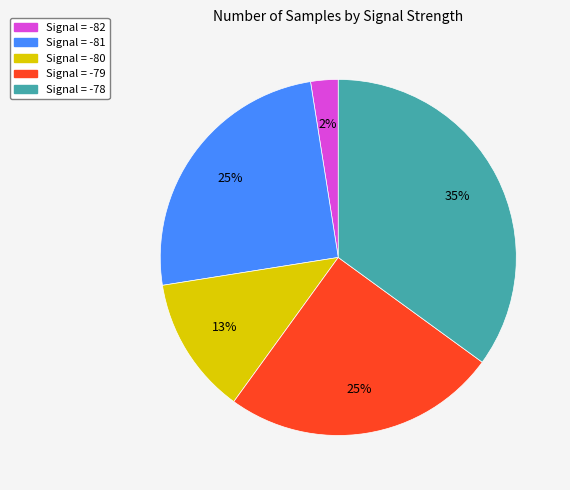

To the nearest percent, what is the average slice percentage?

20%